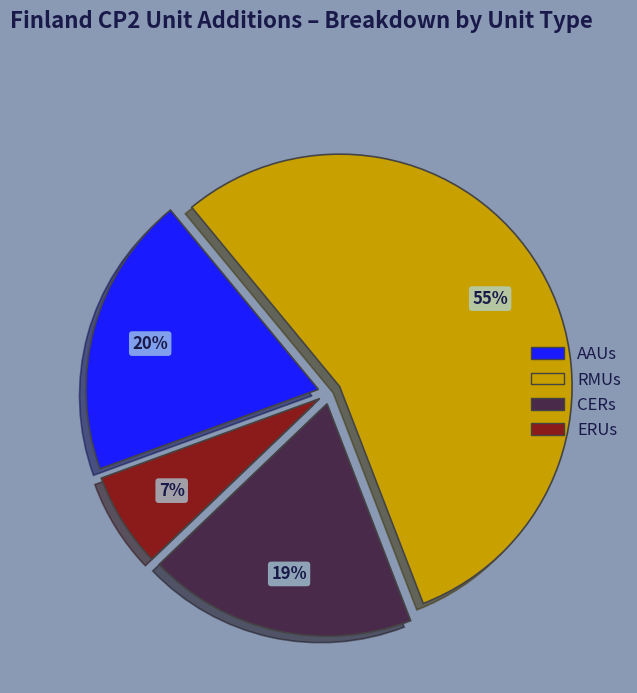

Do ERUs and AAUs together represent more than half of the pie?

No